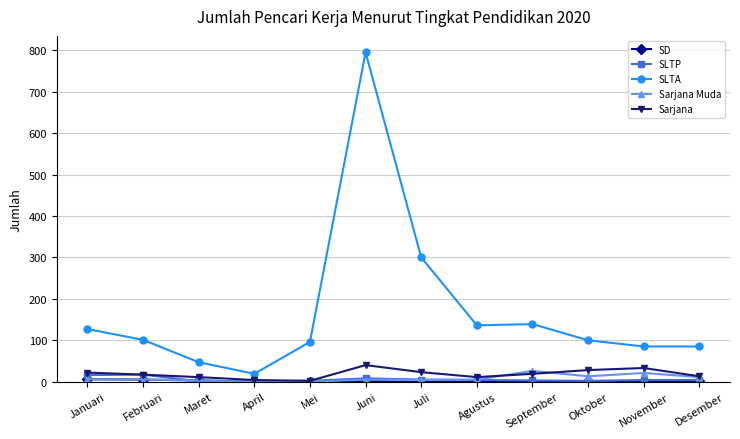

Which series has the largest total across all categories?

SLTA